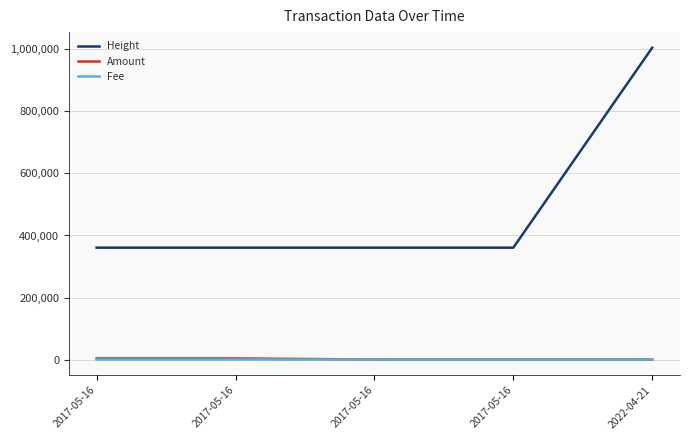

Is it true that Amount equals 0.0 at 2017-05-16?

True